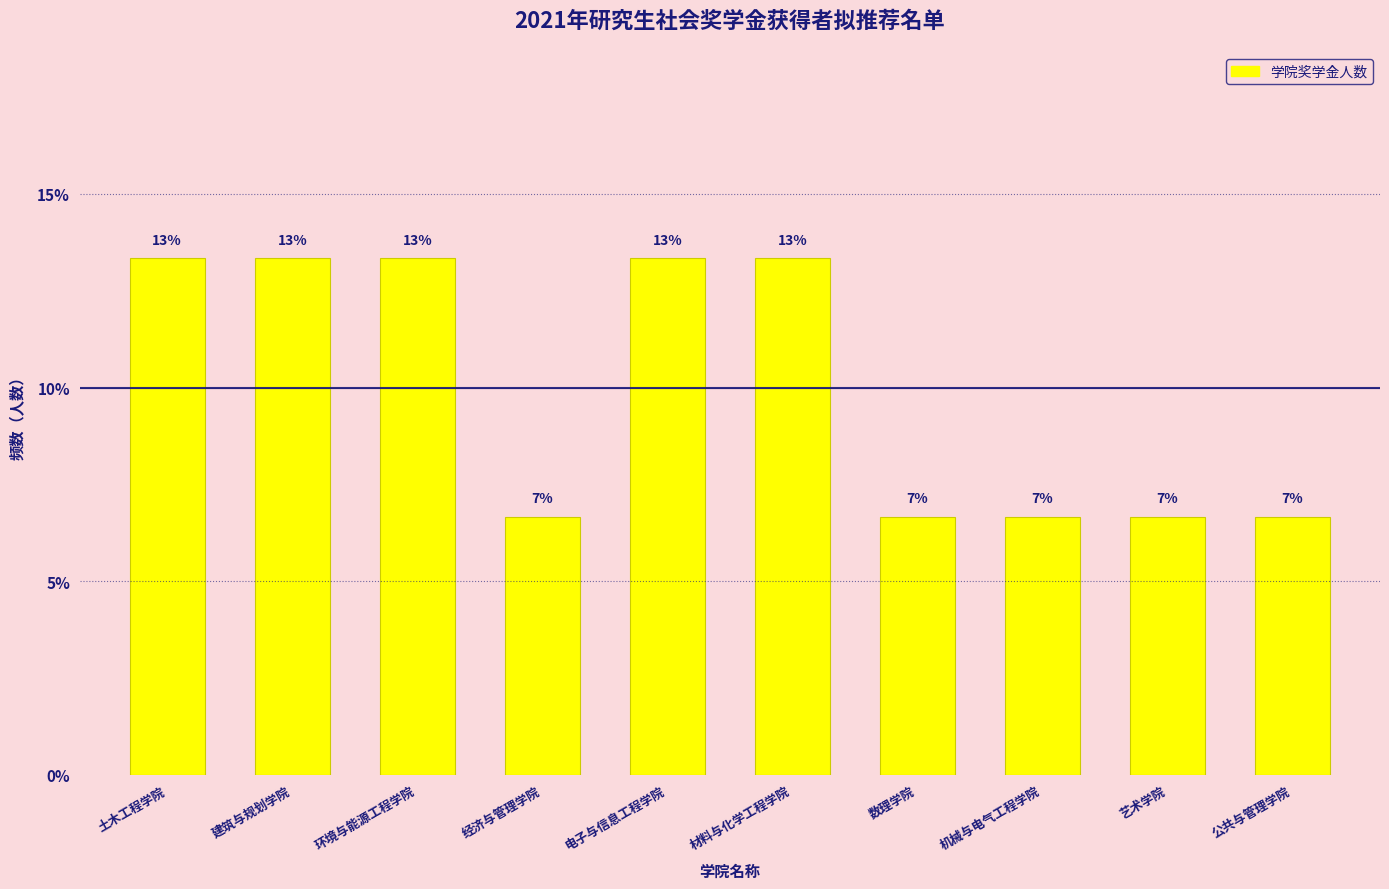

Does the chart contain any negative values?

No